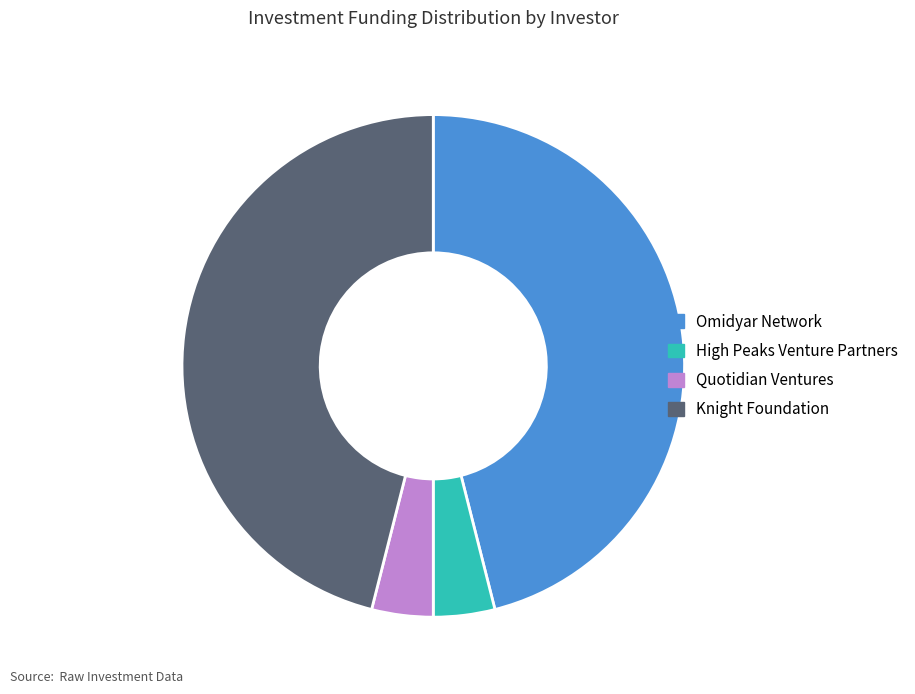

Is it true that Quotidian Ventures is 4% of the pie?

True